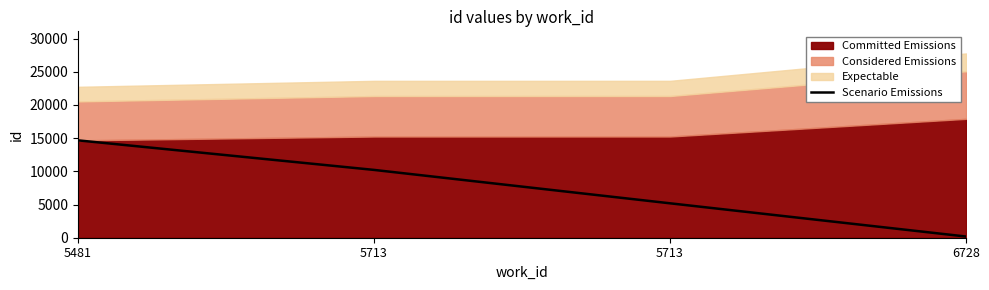

Where does the data first go above 10211?

5481